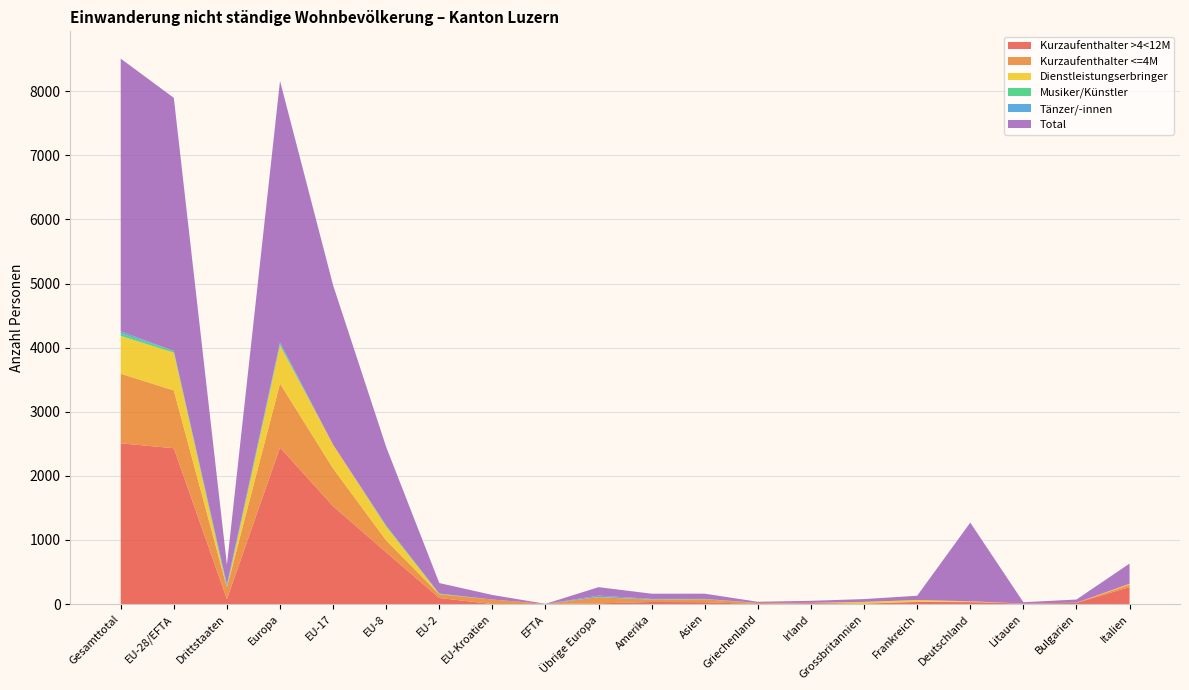

Reading left to right, transcribe all the data shown in this chart.

Kurzaufenthalter >4<12M: 2508	2431	77	2442	1527	807	95	0	2	11	33	29	1	14	6	33	30	7	18	266
Kurzaufenthalter <=4M: 1086	902	184	999	588	186	57	71	0	97	36	45	16	5	4	3	9	1	4	37
Dienstleistungserbringer: 590	589	1	590	372	215	2	0	0	1	0	0	1	0	24	27	5	0	0	13
Musiker/Künstler: 40	27	13	28	0	17	10	0	0	1	4	6	0	0	0	0	0	0	0	0
Tänzer/-innen: 31	0	31	22	0	0	0	0	0	22	8	1	0	0	0	0	0	0	0	0
Total: 4255	3949	306	4081	2487	1225	164	71	2	132	81	81	18	32	44	67	1227	21	49	316